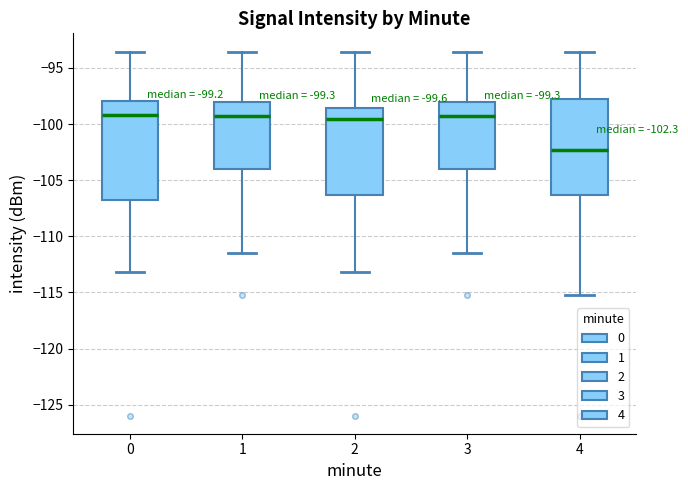

Which box's median line is the lowest?

4